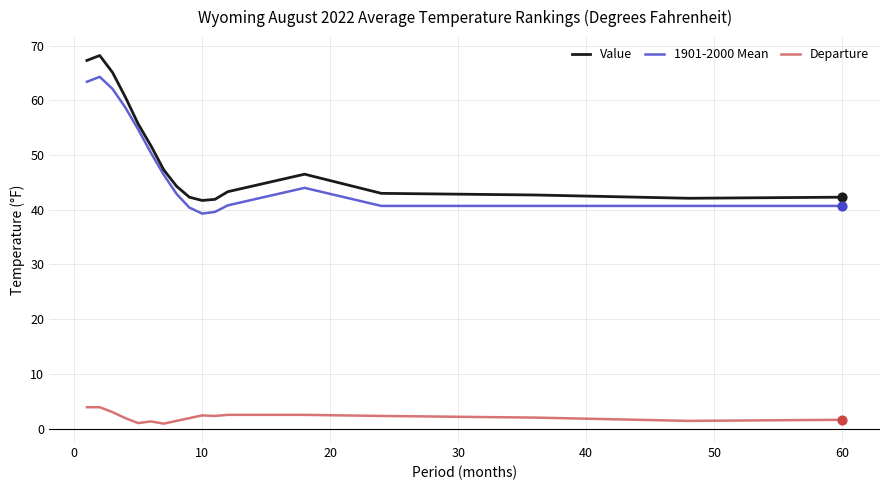

What is the difference between the maximum and minimum values in the Departure series?

3.0